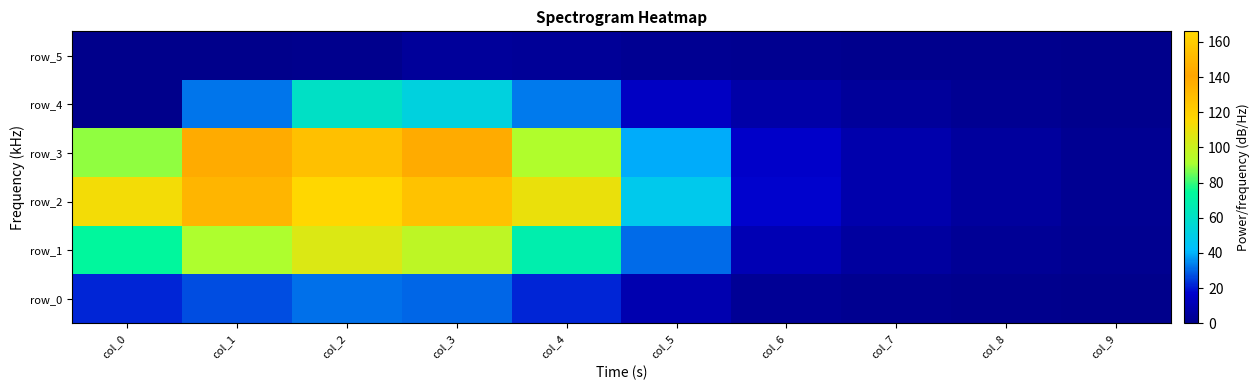

How many data points in row_0 are above 21?

5